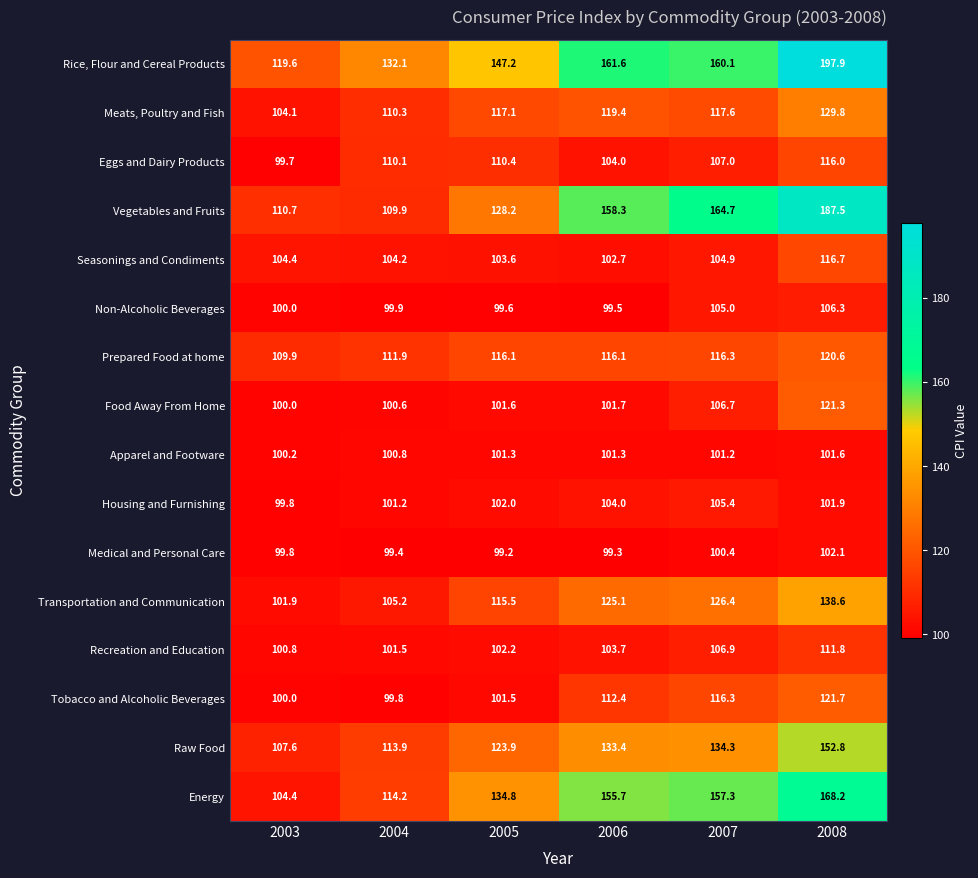

Which category has the highest value in the Meats, Poultry and Fish series?

2008